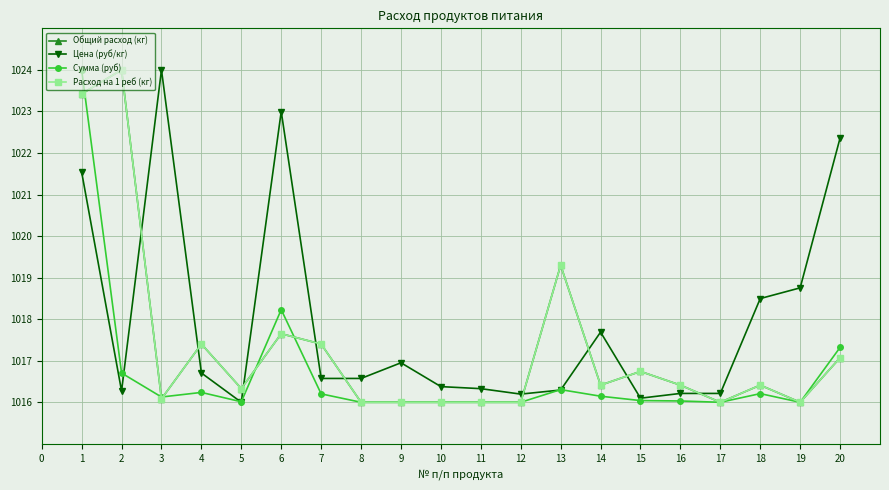

Which series has the largest total across all categories?

Цена (руб/кг)